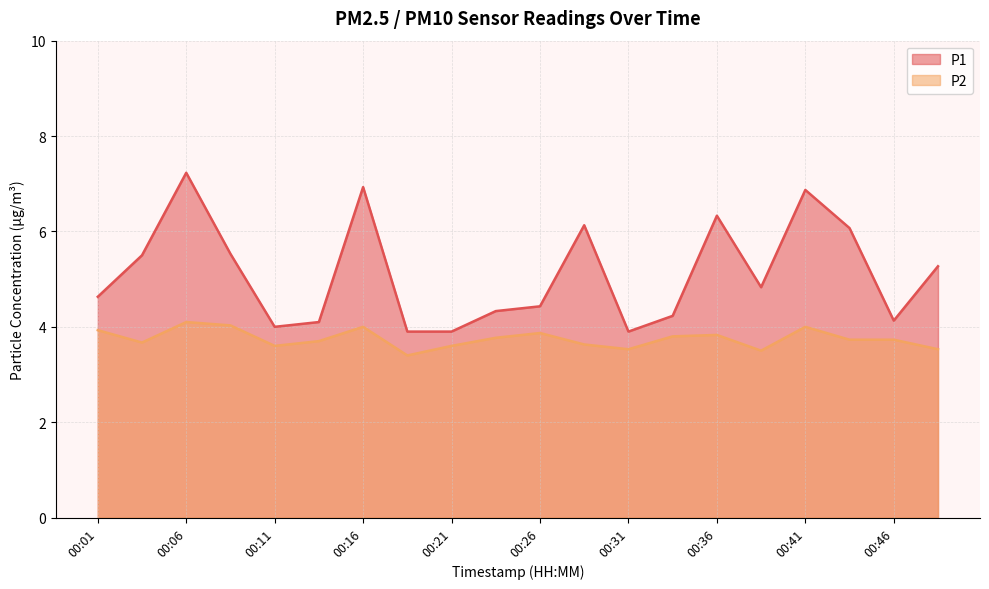

Rank the categories by P1 value from highest to lowest.

00:06, 00:16, 00:41, 00:36, 00:29, 00:43, 00:09, 00:04, 00:48, 00:38, 00:01, 00:26, 00:24, 00:34, 00:46, 00:14, 00:11, 00:19, 00:21, 00:31